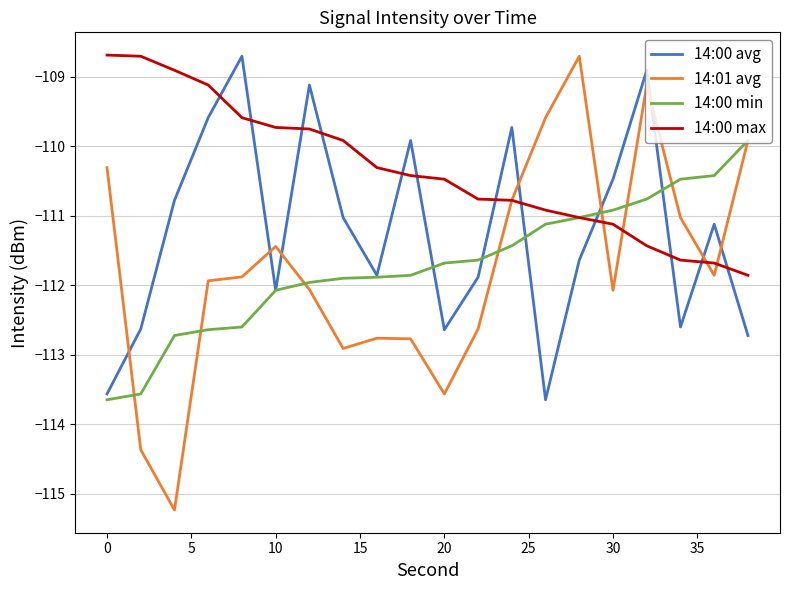

True or false: 14:00 avg has more than 2 interior local peaks.

True